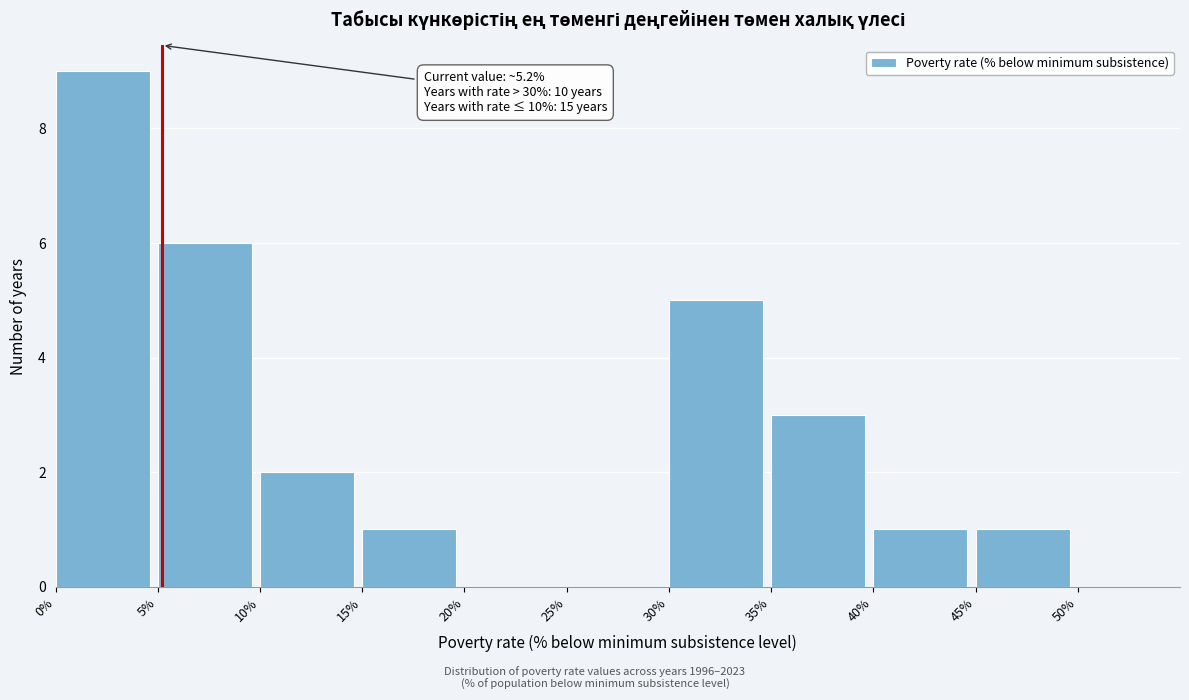

Over which range of the x-axis is the bar tallest?

0% to 5%